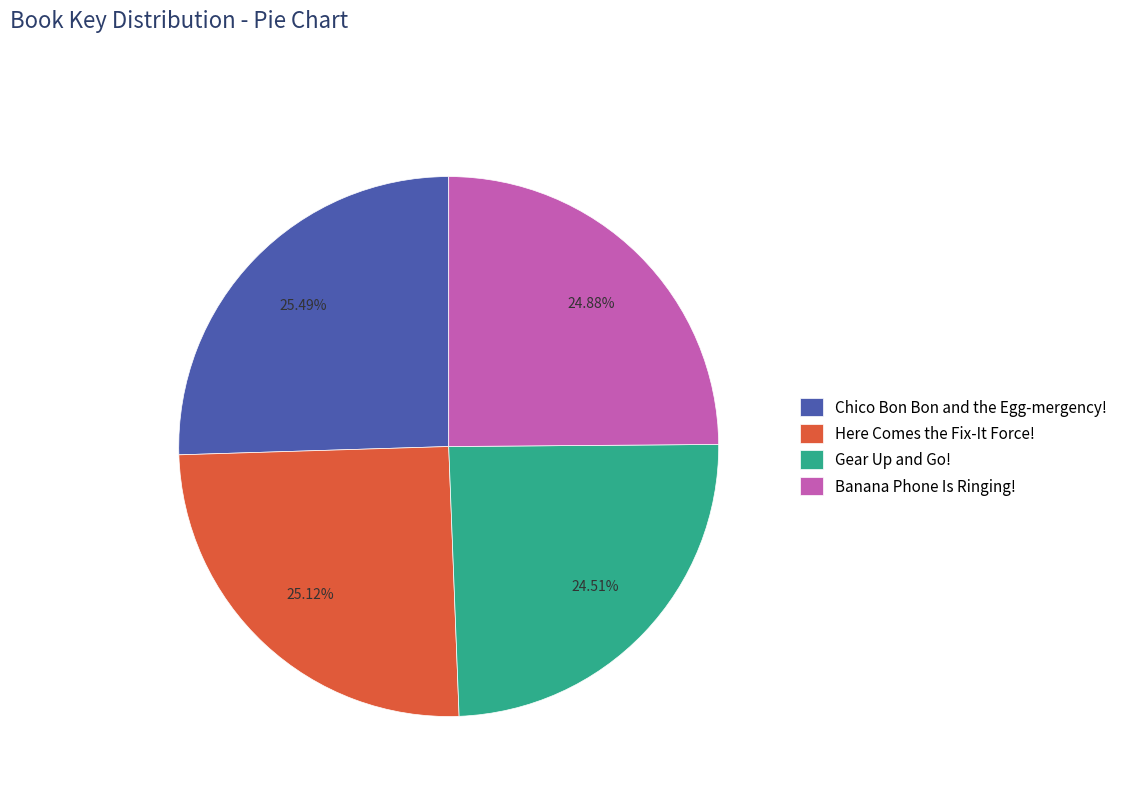

Does any single category account for the majority?

No